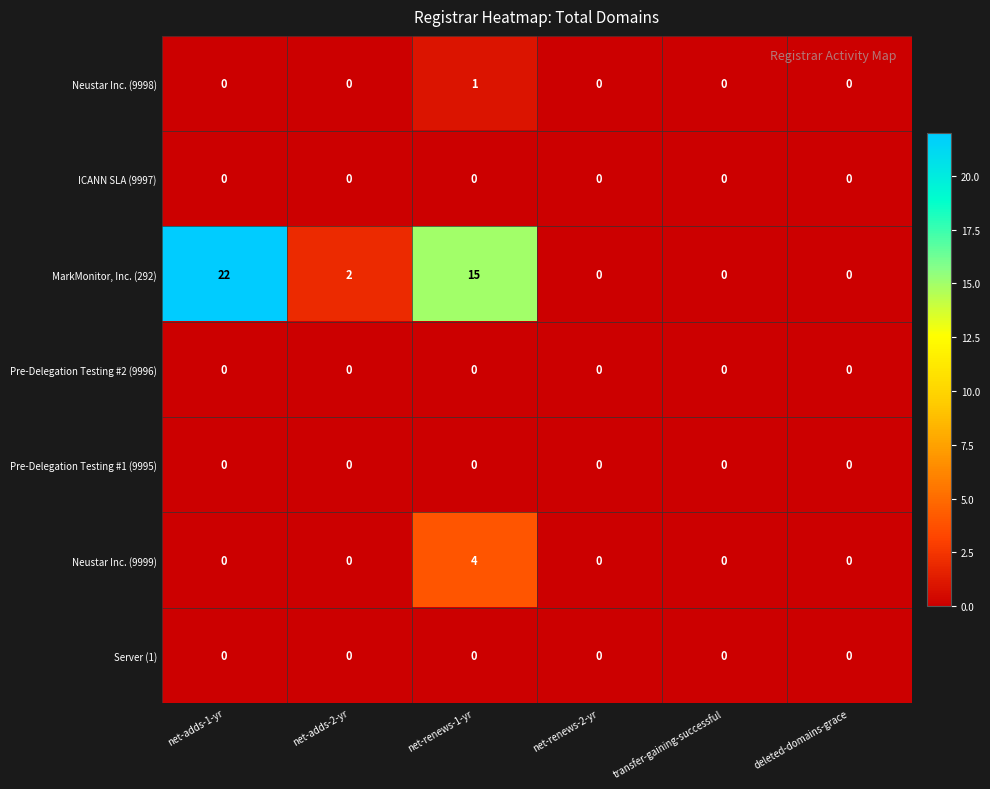

What is the difference between the Neustar Inc. (9999) values at net-adds-1-yr and net-renews-1-yr?

4